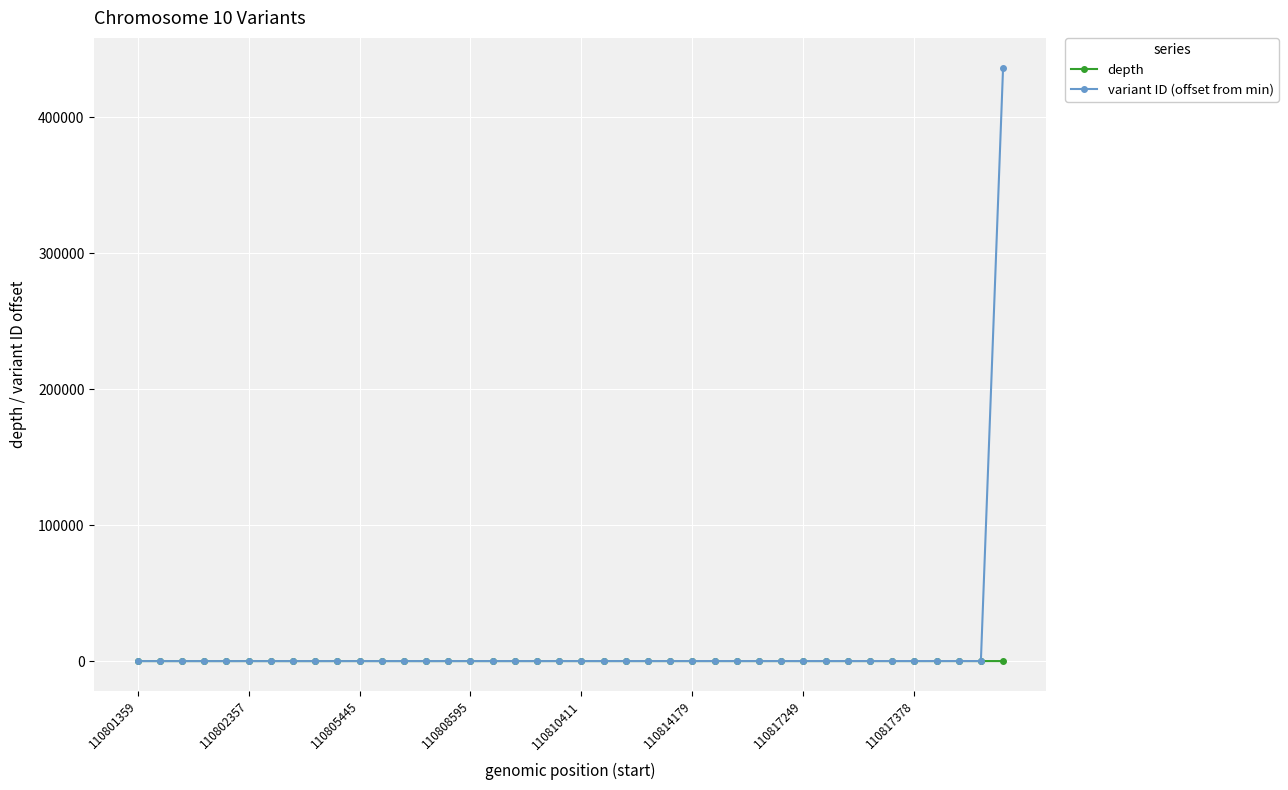

What is the greatest value displayed?

436701